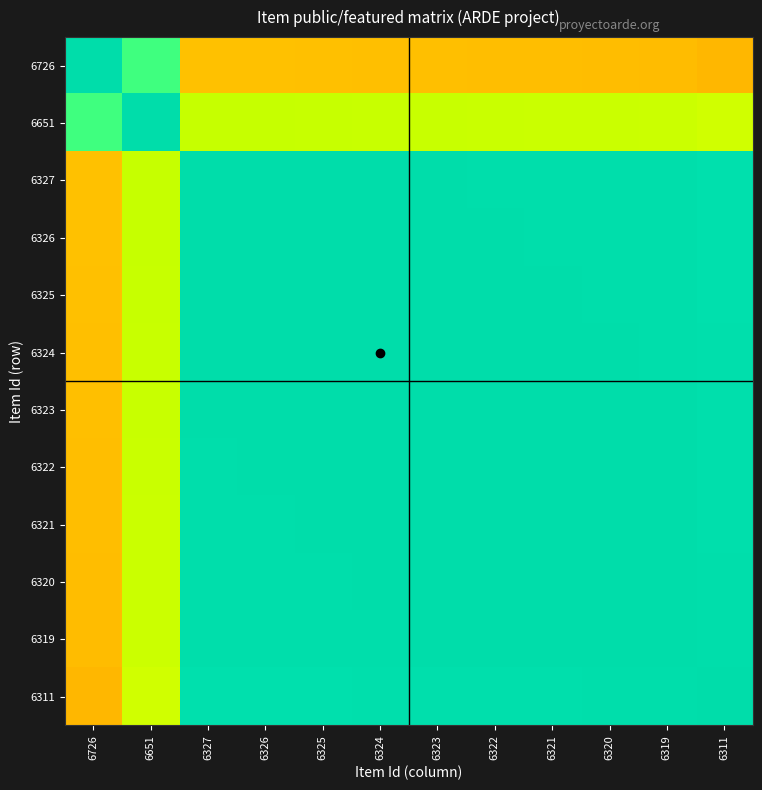

Reading left to right, extract all data points from this chart.

6726: 6726=1.0	6651=0.8	6327=0.4	6326=0.4	6325=0.4	6324=0.4	6323=0.4	6322=0.4	6321=0.4	6320=0.4	6319=0.4	6311=0.4
6651: 6726=0.8	6651=1.0	6327=0.6	6326=0.6	6325=0.6	6324=0.6	6323=0.6	6322=0.6	6321=0.6	6320=0.6	6319=0.6	6311=0.6
6327: 6726=0.4	6651=0.6	6327=1.0	6326=1.0	6325=1.0	6324=1.0	6323=1.0	6322=1.0	6321=1.0	6320=1.0	6319=1.0	6311=1.0
6326: 6726=0.4	6651=0.6	6327=1.0	6326=1.0	6325=1.0	6324=1.0	6323=1.0	6322=1.0	6321=1.0	6320=1.0	6319=1.0	6311=1.0
6325: 6726=0.4	6651=0.6	6327=1.0	6326=1.0	6325=1.0	6324=1.0	6323=1.0	6322=1.0	6321=1.0	6320=1.0	6319=1.0	6311=1.0
6324: 6726=0.4	6651=0.6	6327=1.0	6326=1.0	6325=1.0	6324=1.0	6323=1.0	6322=1.0	6321=1.0	6320=1.0	6319=1.0	6311=1.0
6323: 6726=0.4	6651=0.6	6327=1.0	6326=1.0	6325=1.0	6324=1.0	6323=1.0	6322=1.0	6321=1.0	6320=1.0	6319=1.0	6311=1.0
6322: 6726=0.4	6651=0.6	6327=1.0	6326=1.0	6325=1.0	6324=1.0	6323=1.0	6322=1.0	6321=1.0	6320=1.0	6319=1.0	6311=1.0
6321: 6726=0.4	6651=0.6	6327=1.0	6326=1.0	6325=1.0	6324=1.0	6323=1.0	6322=1.0	6321=1.0	6320=1.0	6319=1.0	6311=1.0
6320: 6726=0.4	6651=0.6	6327=1.0	6326=1.0	6325=1.0	6324=1.0	6323=1.0	6322=1.0	6321=1.0	6320=1.0	6319=1.0	6311=1.0
6319: 6726=0.4	6651=0.6	6327=1.0	6326=1.0	6325=1.0	6324=1.0	6323=1.0	6322=1.0	6321=1.0	6320=1.0	6319=1.0	6311=1.0
6311: 6726=0.4	6651=0.6	6327=1.0	6326=1.0	6325=1.0	6324=1.0	6323=1.0	6322=1.0	6321=1.0	6320=1.0	6319=1.0	6311=1.0